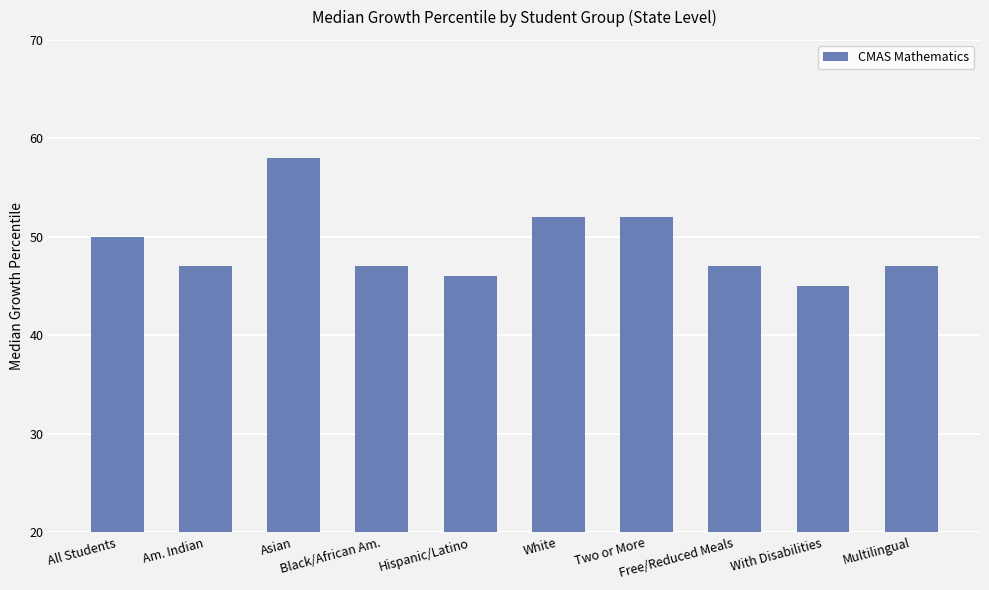

Are the bars grouped side by side (vs. stacked)?

No